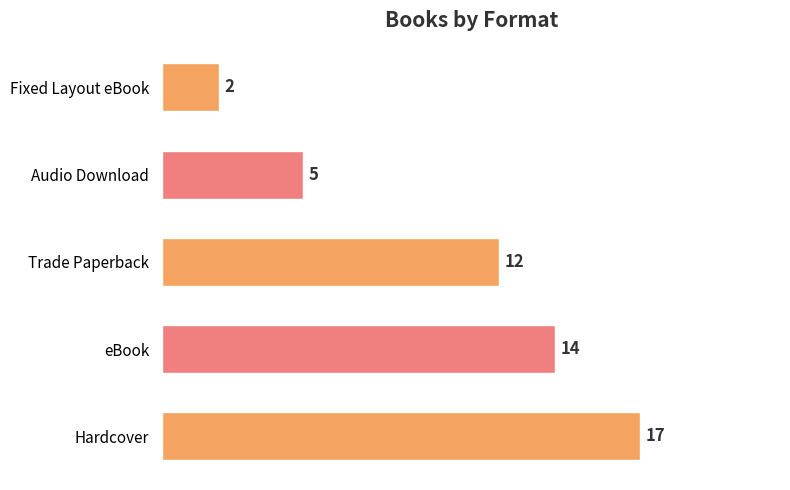

Which has a higher value, Fixed Layout eBook or Trade Paperback?

Trade Paperback